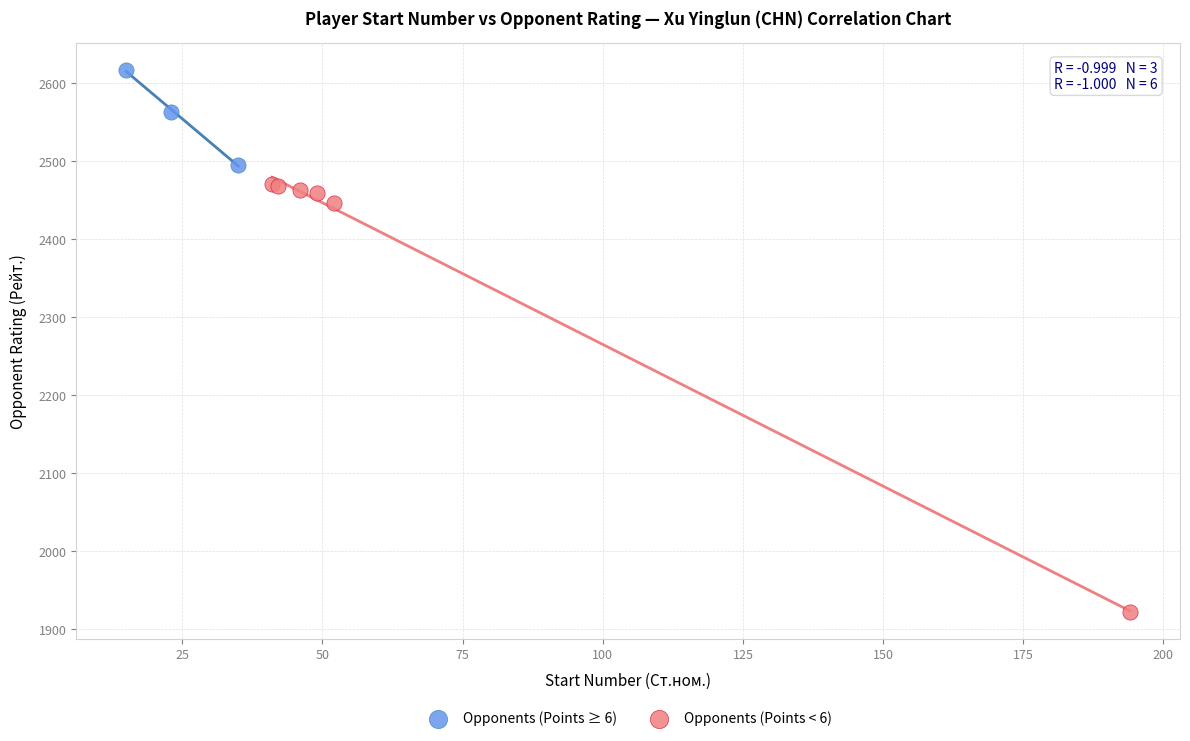

Which series has the largest Y range (max minus min)?

Opponents (Points < 6)